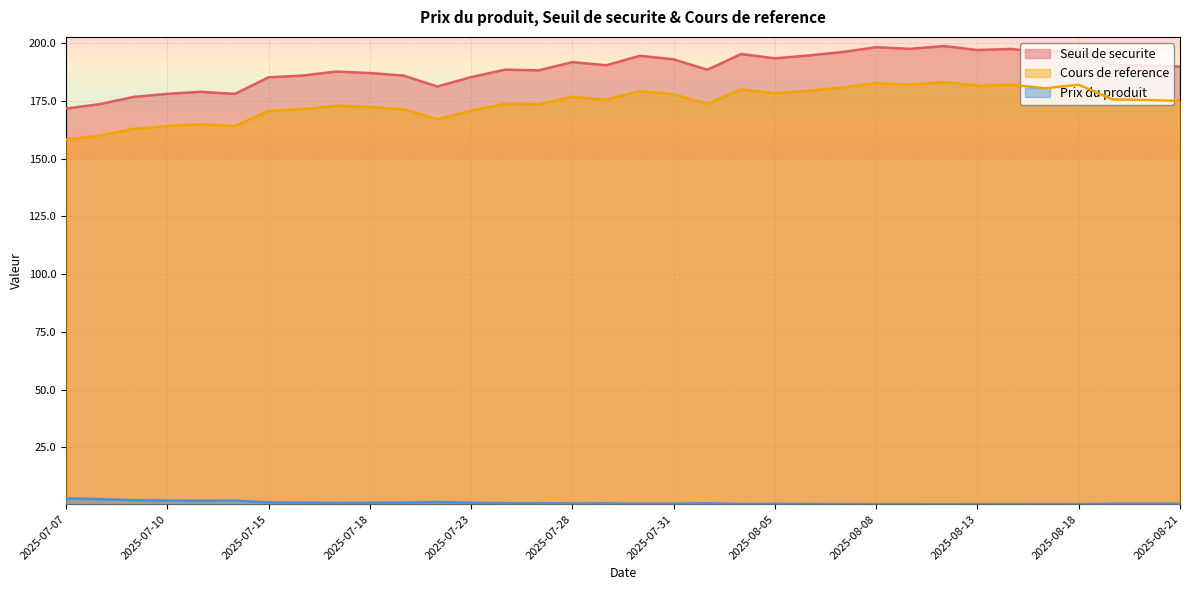

At which category does Prix du produit reach its first local peak?

2025-07-14